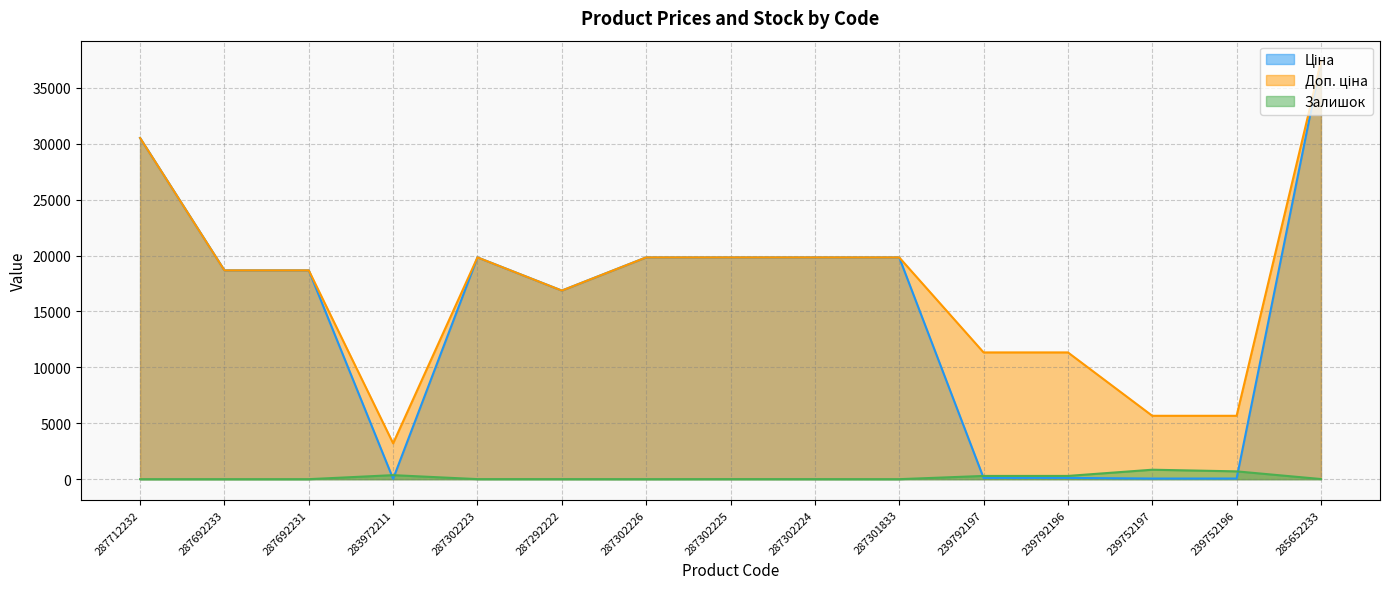

What is the spread (max minus min) of values at 287292222?

16859.2